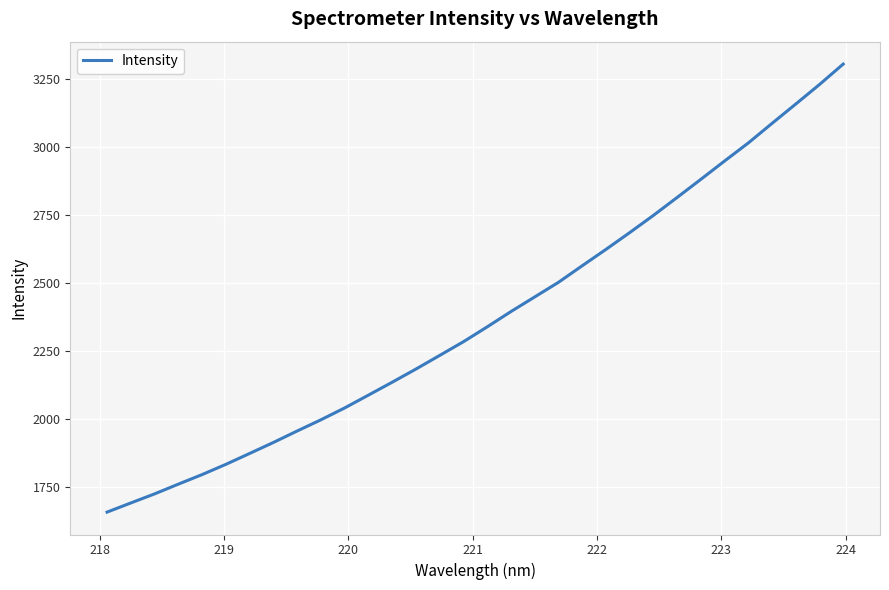

What is the difference between the maximum and minimum values?

1645.7